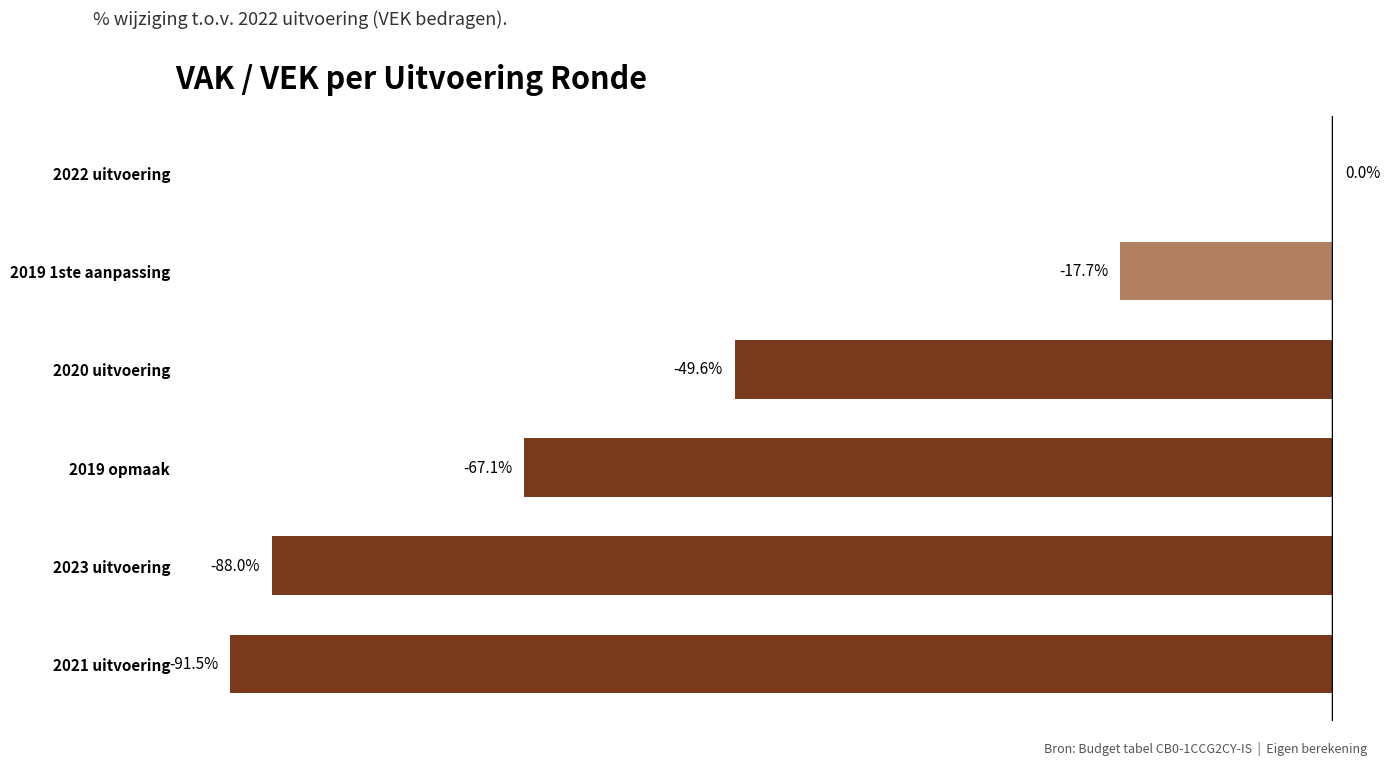

Where is the data nearest to the value -45?

2020 uitvoering